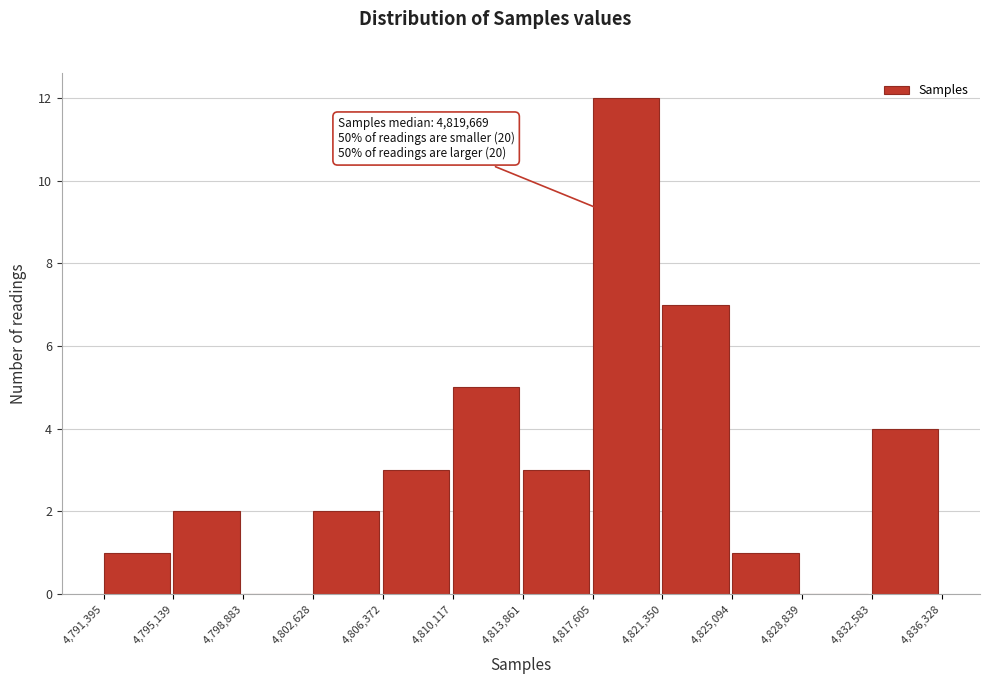

Which range on the x-axis has the tallest bar?

4,817,605 to 4,821,350